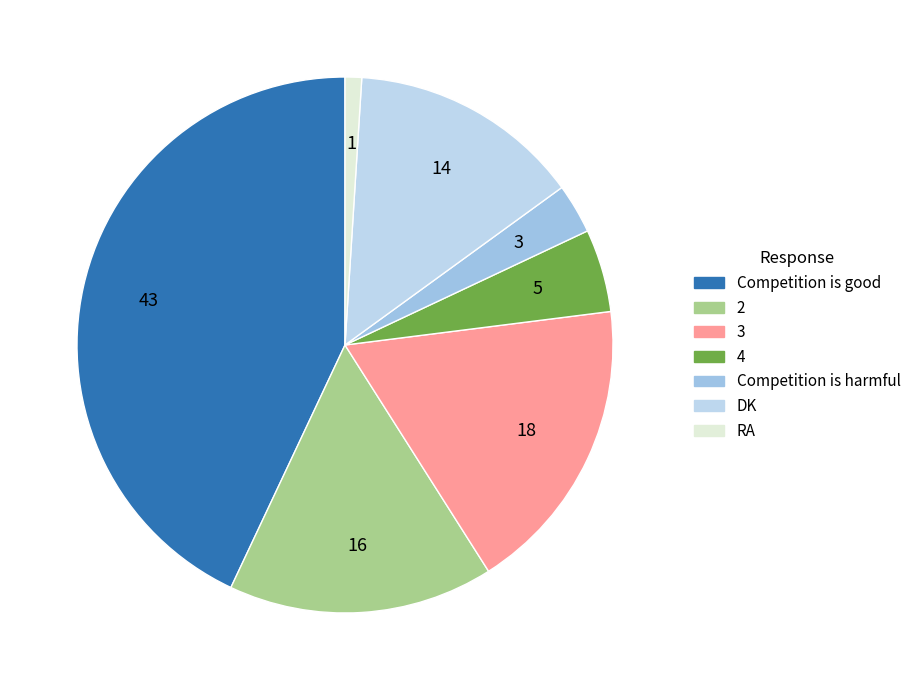

Is there any slice that represents more than half of the pie?

No